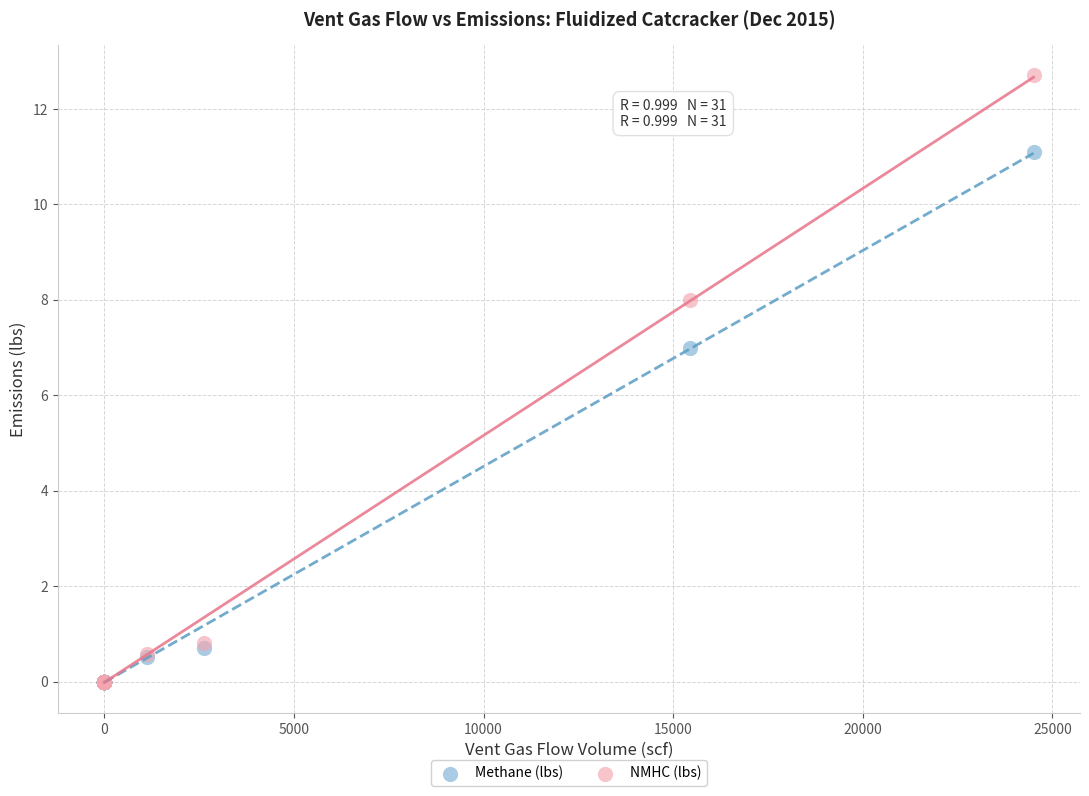

Which series reaches the maximum Y coordinate?

NMHC (lbs)